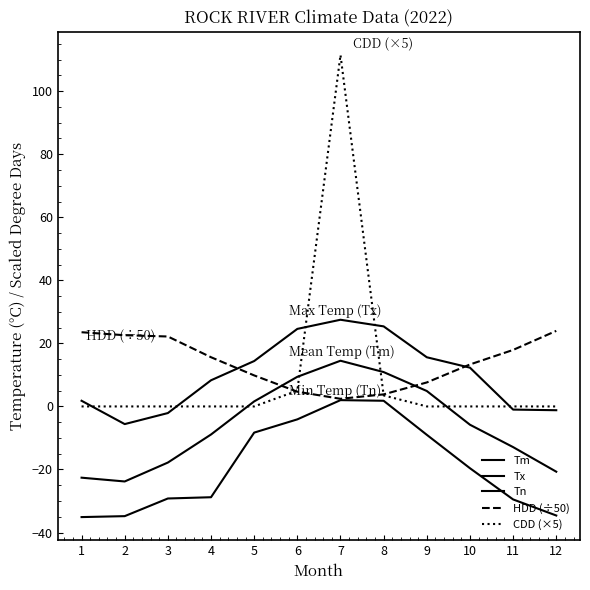

True or false: HDD (÷50) has a value of 2.4 at 7.

True